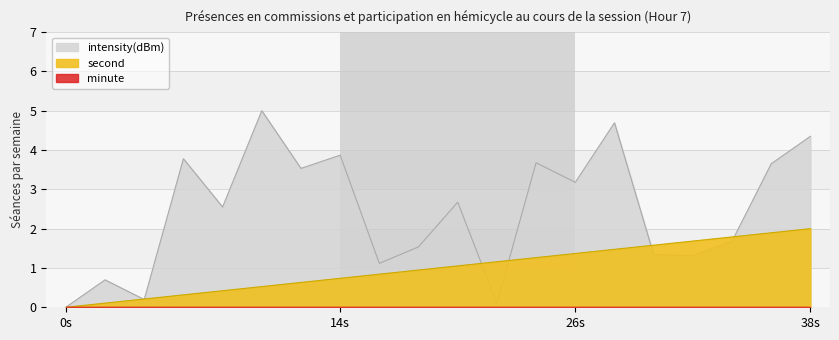

What is the difference between the second values at 14s and 38s?

1.3